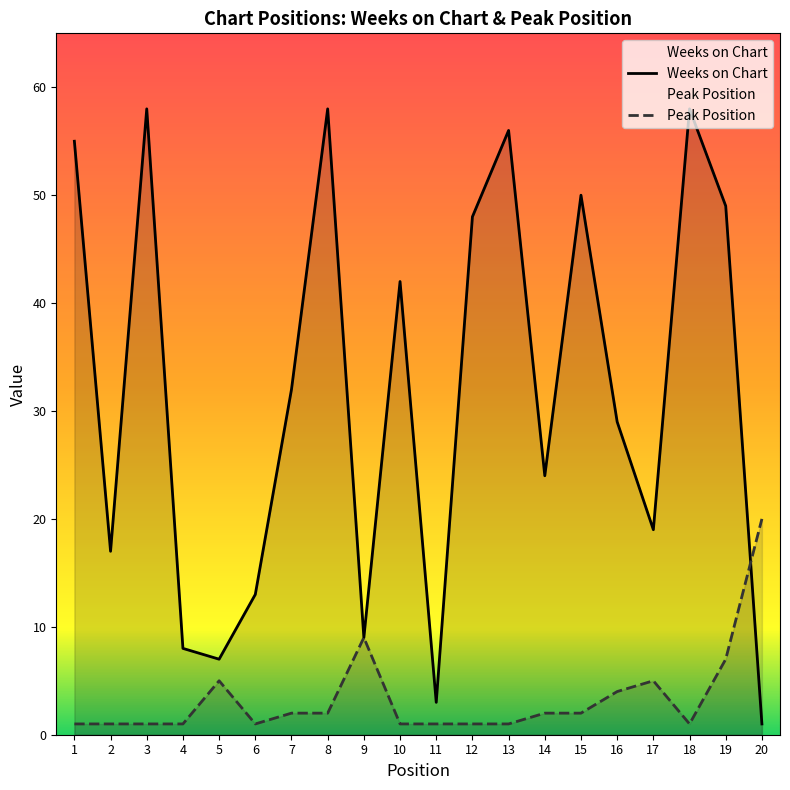

Rank the series at 16 from highest to lowest value.

Weeks on Chart, Peak Position